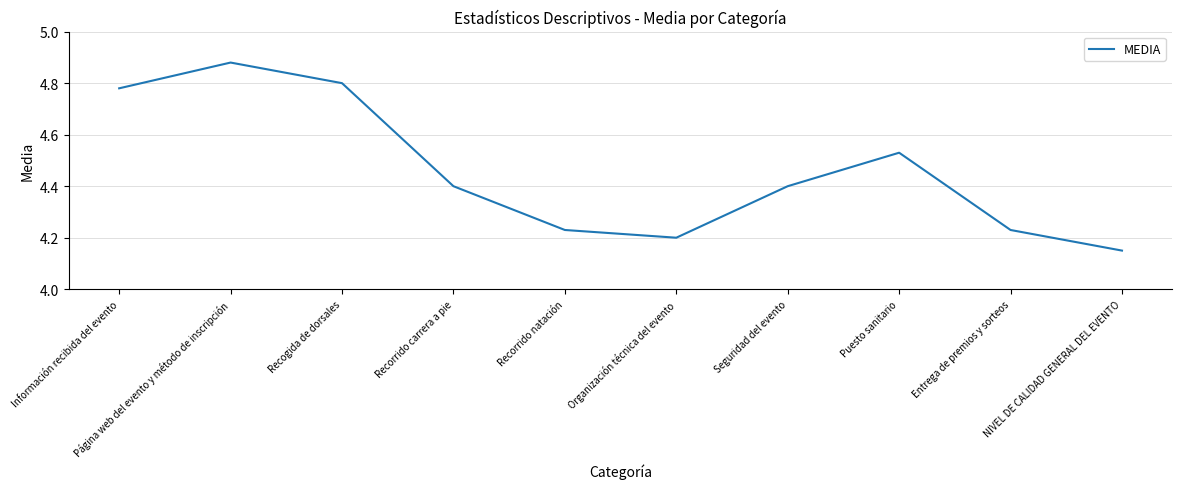

What is the difference between the maximum and minimum values?

0.7